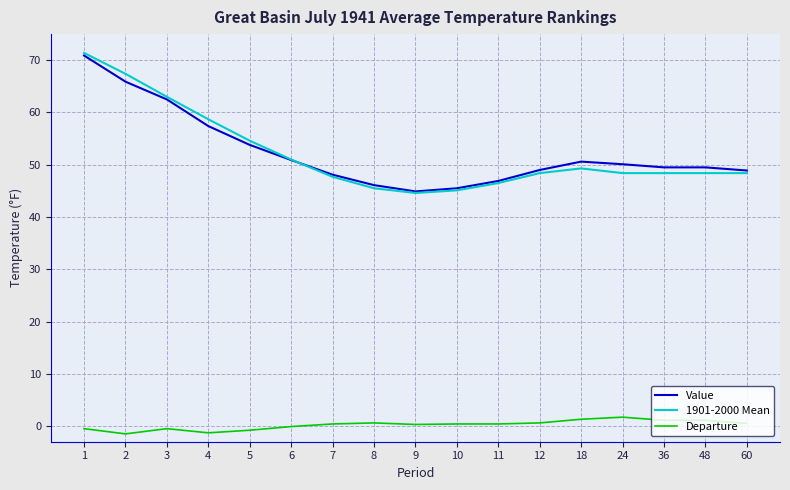

True or false: 1901-2000 Mean and Departure intersect in this chart.

False